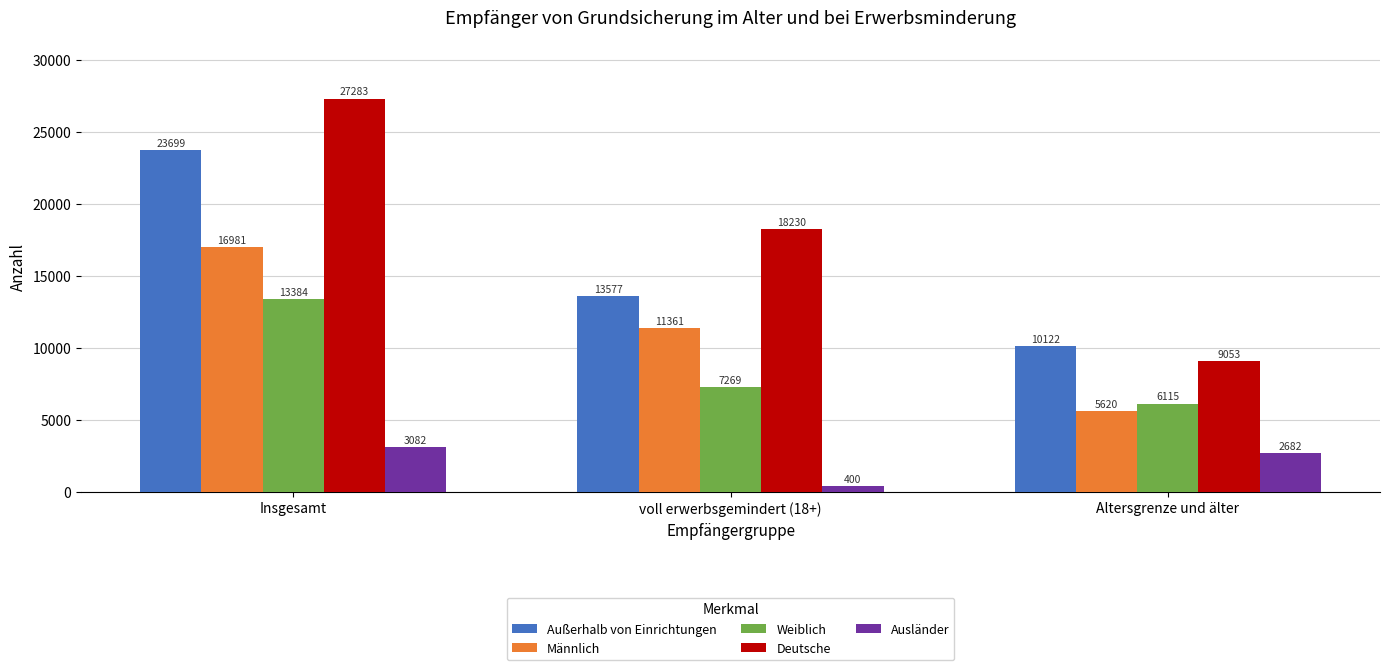

How many Deutsche values are between 9053 and 27283?

3